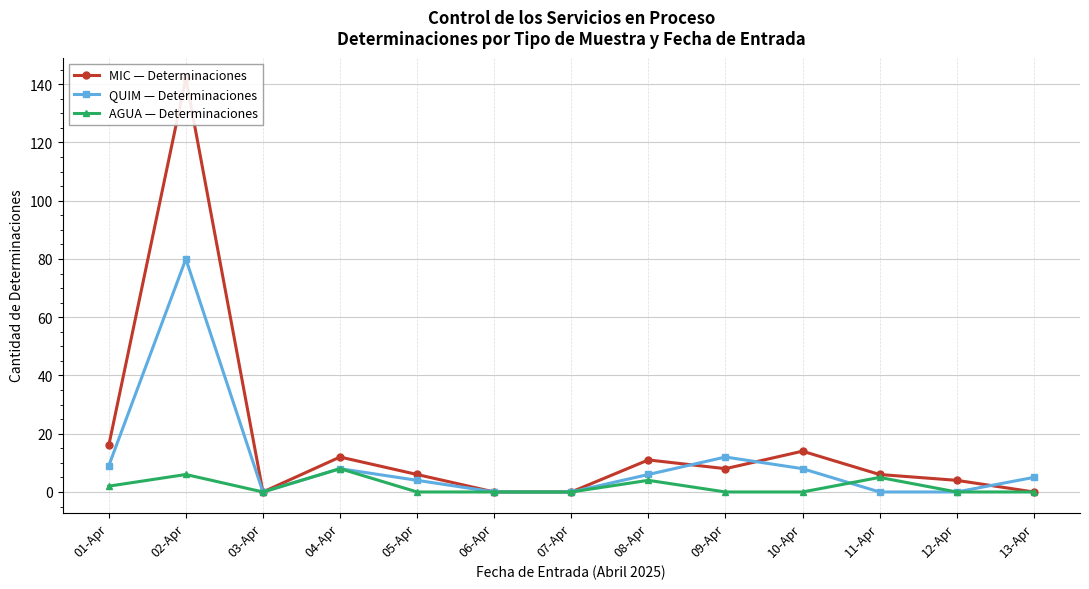

At which label is MIC — Determinaciones closest to 71?

01-Apr